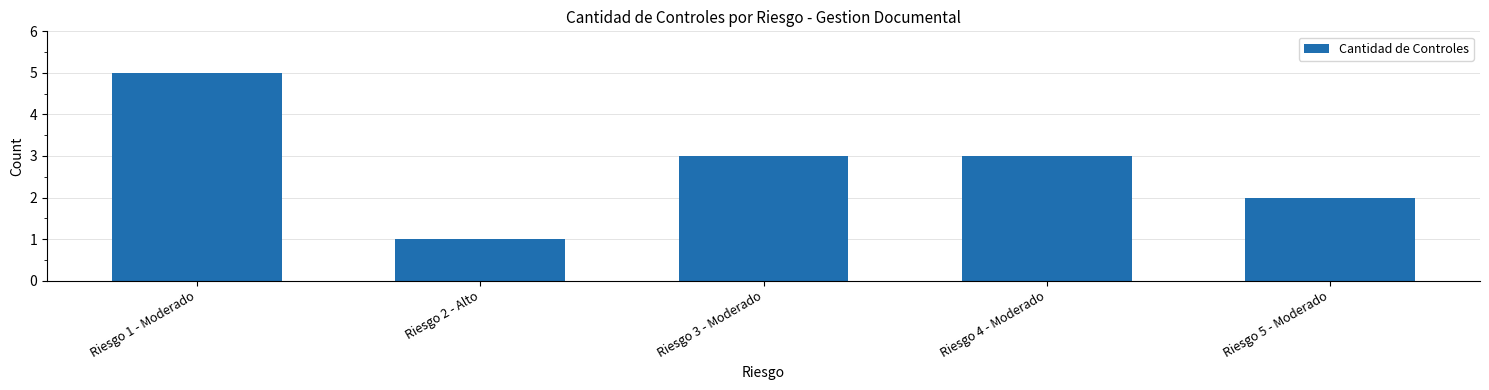

Reading left to right, extract all data points from this chart.

Riesgo 1 - Moderado=5	Riesgo 2 - Alto=1	Riesgo 3 - Moderado=3	Riesgo 4 - Moderado=3	Riesgo 5 - Moderado=2